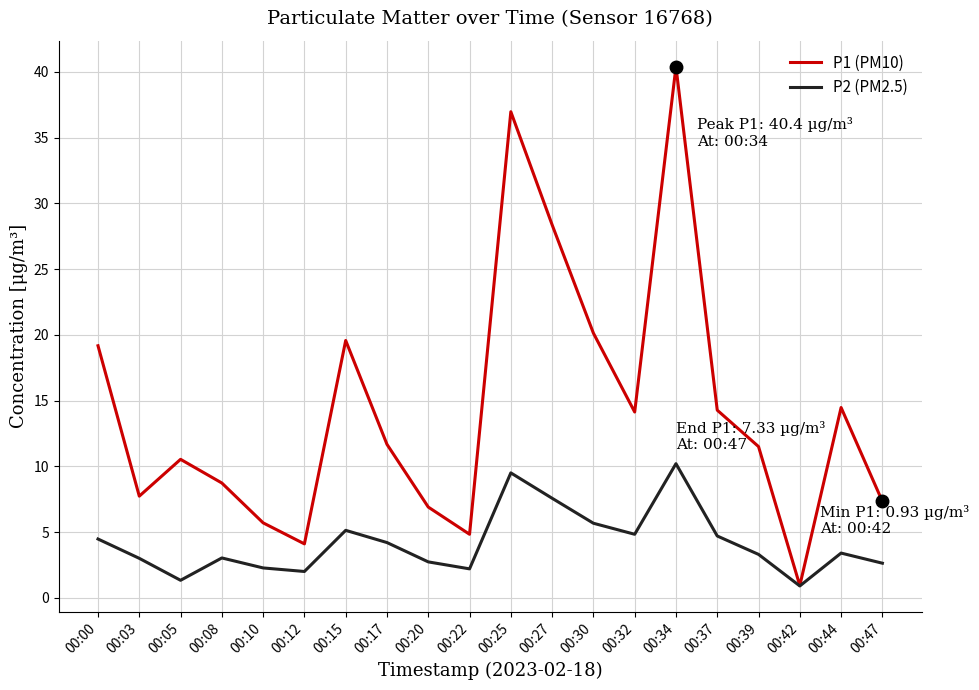

What is the sum of all P1 (PM10) values?

287.4